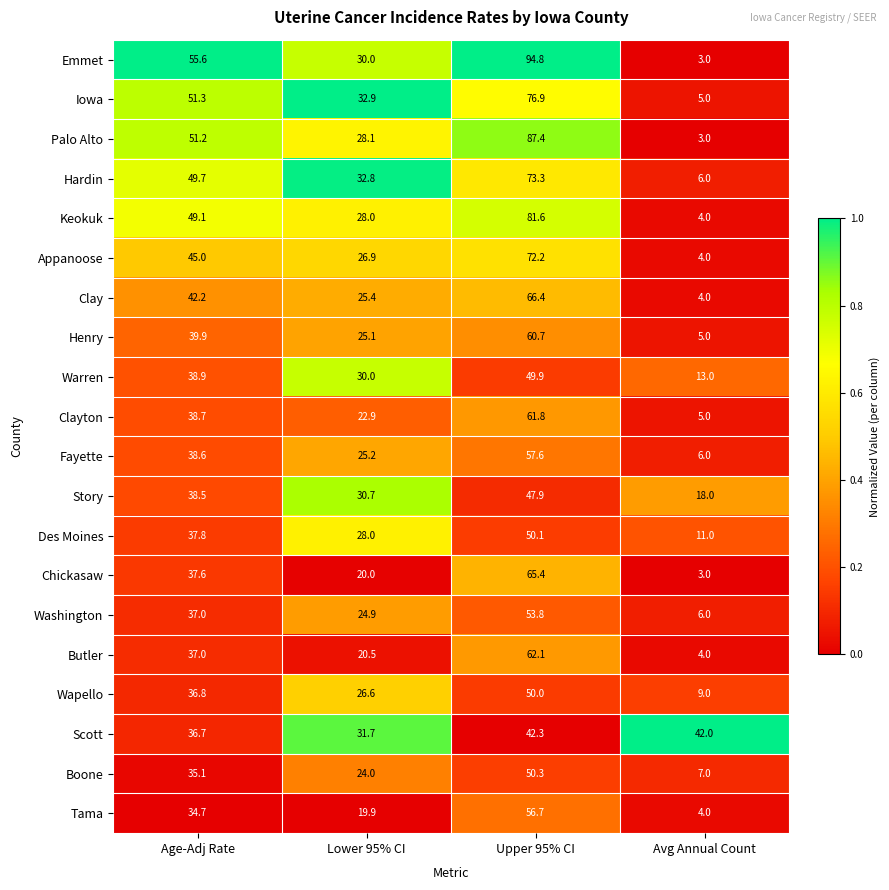

At which category is the sum across all series the highest?

Upper 95% CI